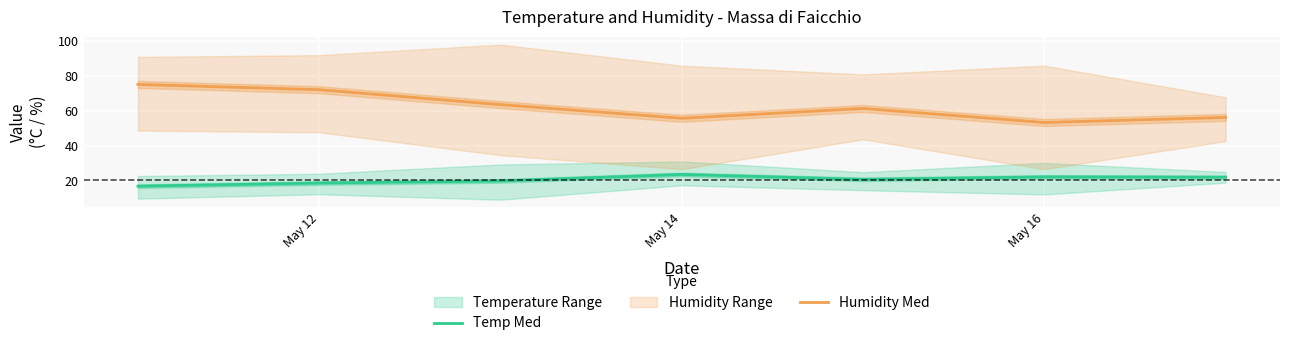

Which category has the highest value in the Temp Med series?

May 14